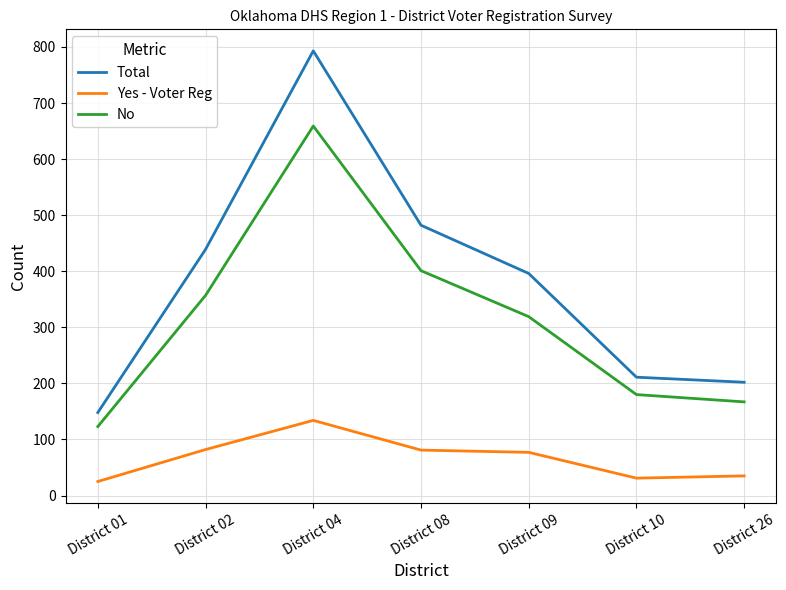

How many series are shown in this chart?

3